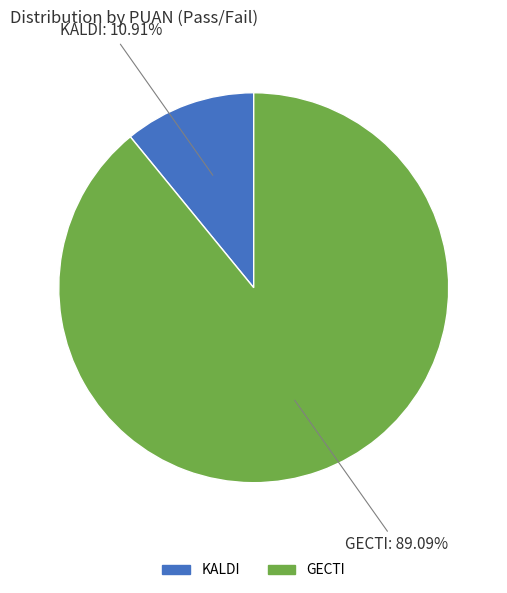

Is the sum of GECTI and KALDI greater than half?

Yes